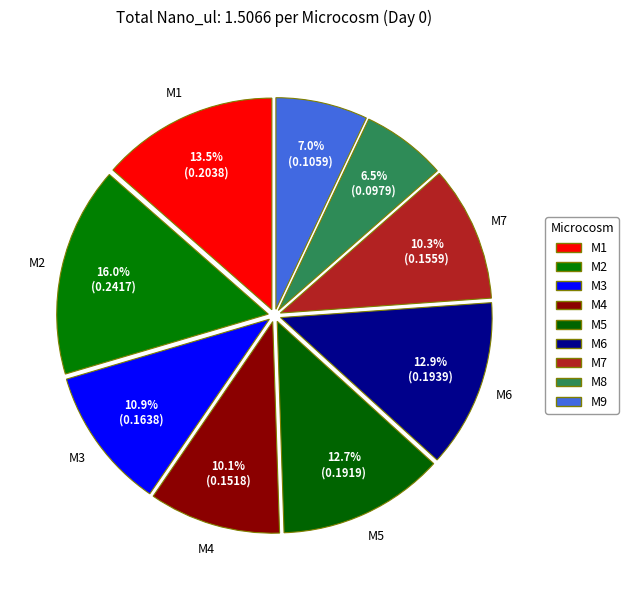

How many segments does this pie chart have?

9